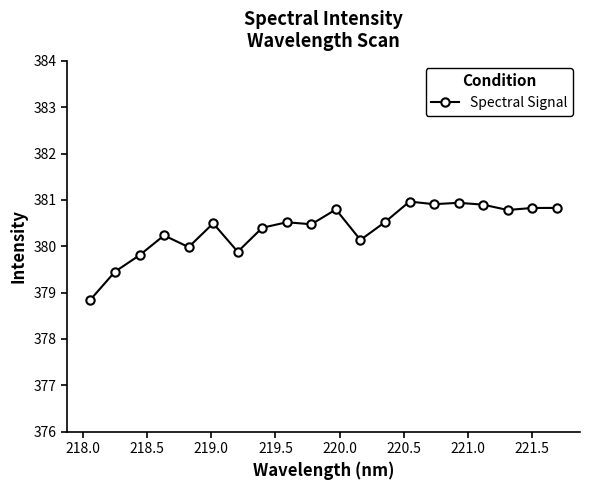

What is the average value?

380.4